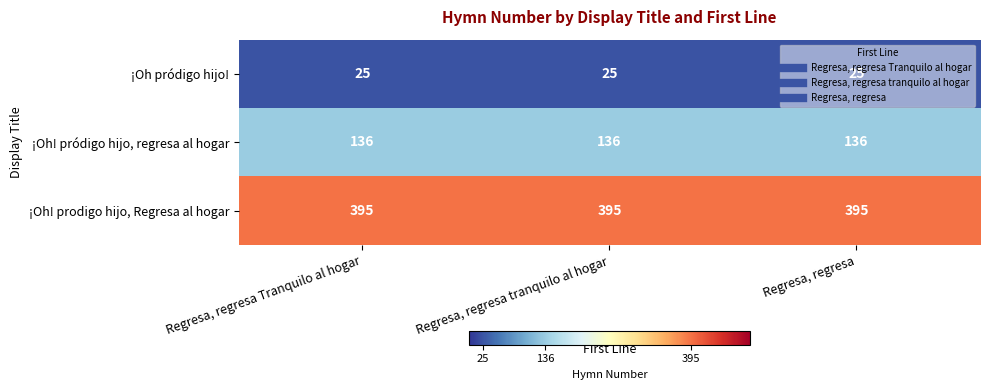

Rank the series at Regresa, regresa from lowest to highest value.

¡Oh pródigo hijo!, ¡Oh! pródigo hijo, regresa al hogar, ¡Oh! prodigo hijo, Regresa al hogar